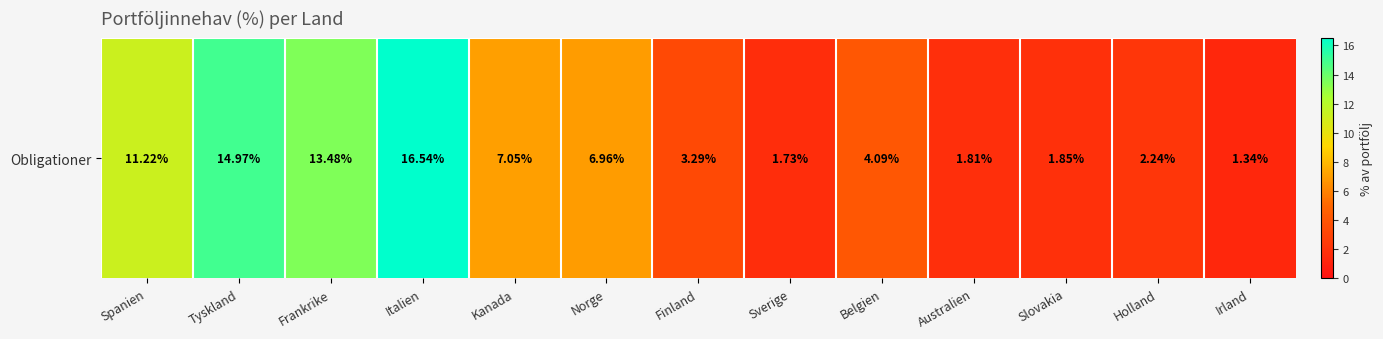

List the labels in order of value, smallest first.

Irland, Sverige, Australien, Slovakia, Holland, Finland, Belgien, Norge, Kanada, Spanien, Frankrike, Tyskland, Italien